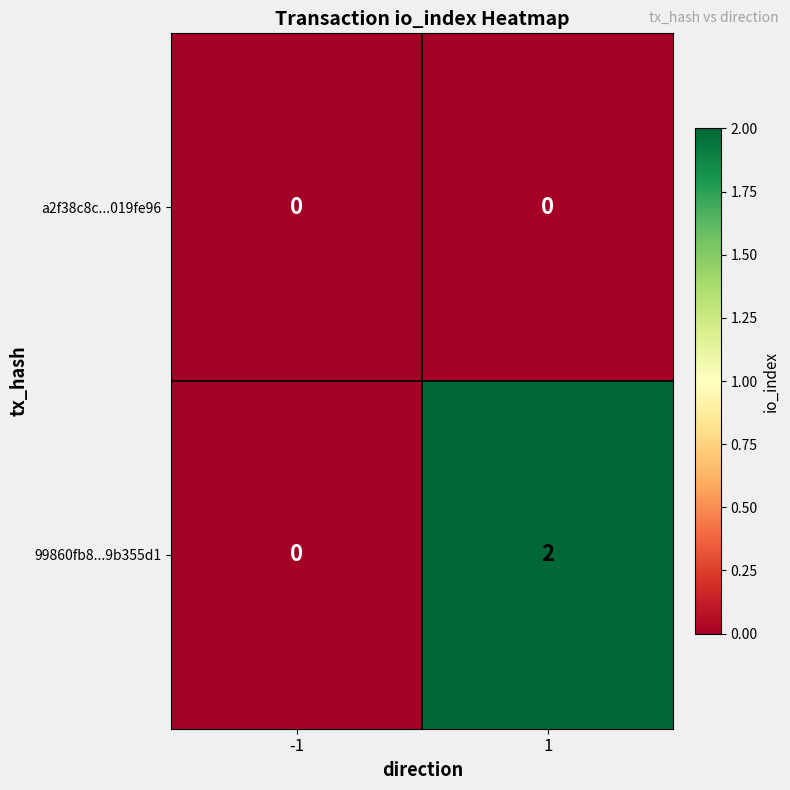

The value of a2f38c8c...019fe96 at -1 is 0. True or false?

True